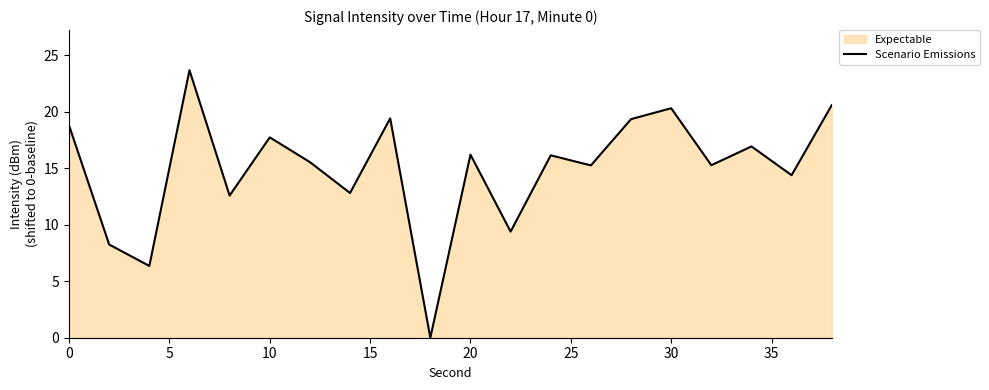

What is the sum of all values?

299.2